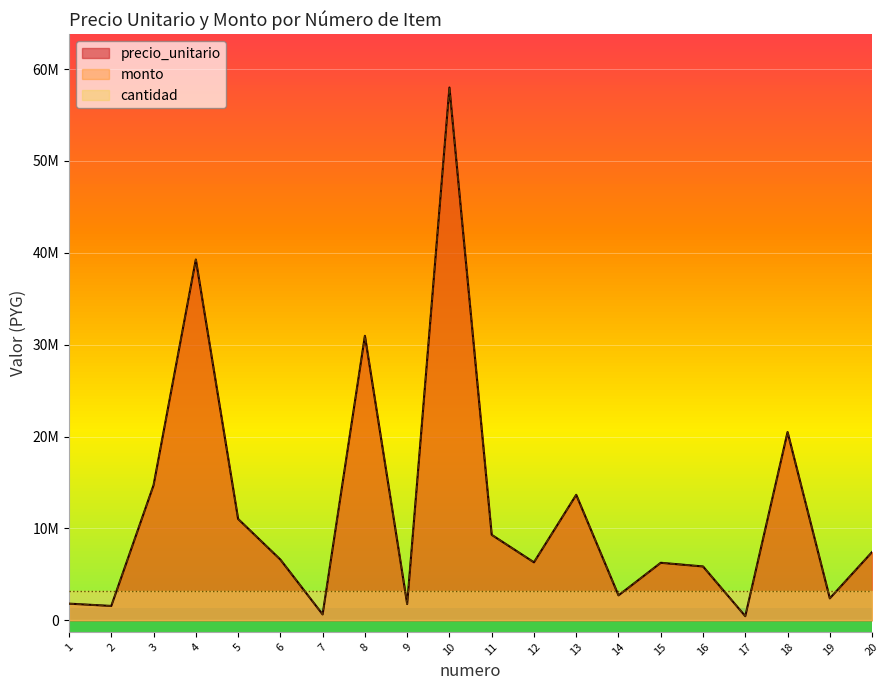

What is the difference between the monto values at 7 and 8?

30334500